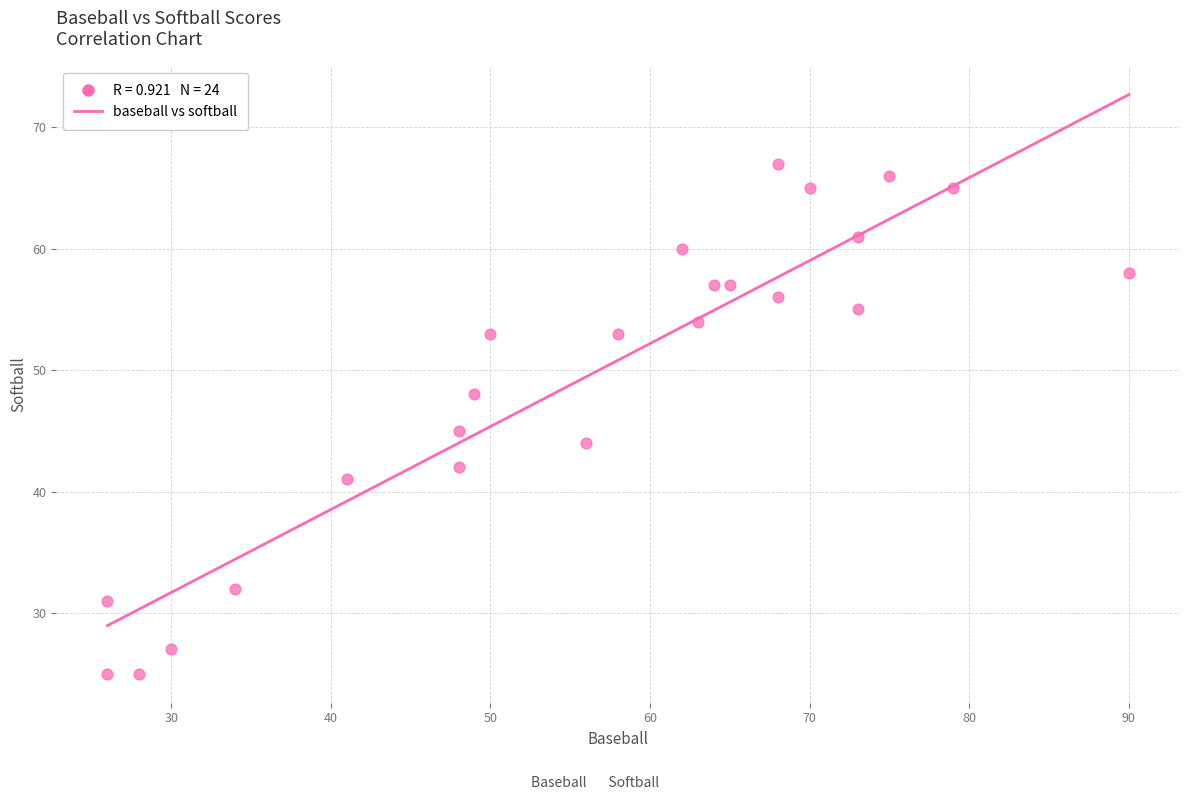

What is the range of X values (max minus min)?

64